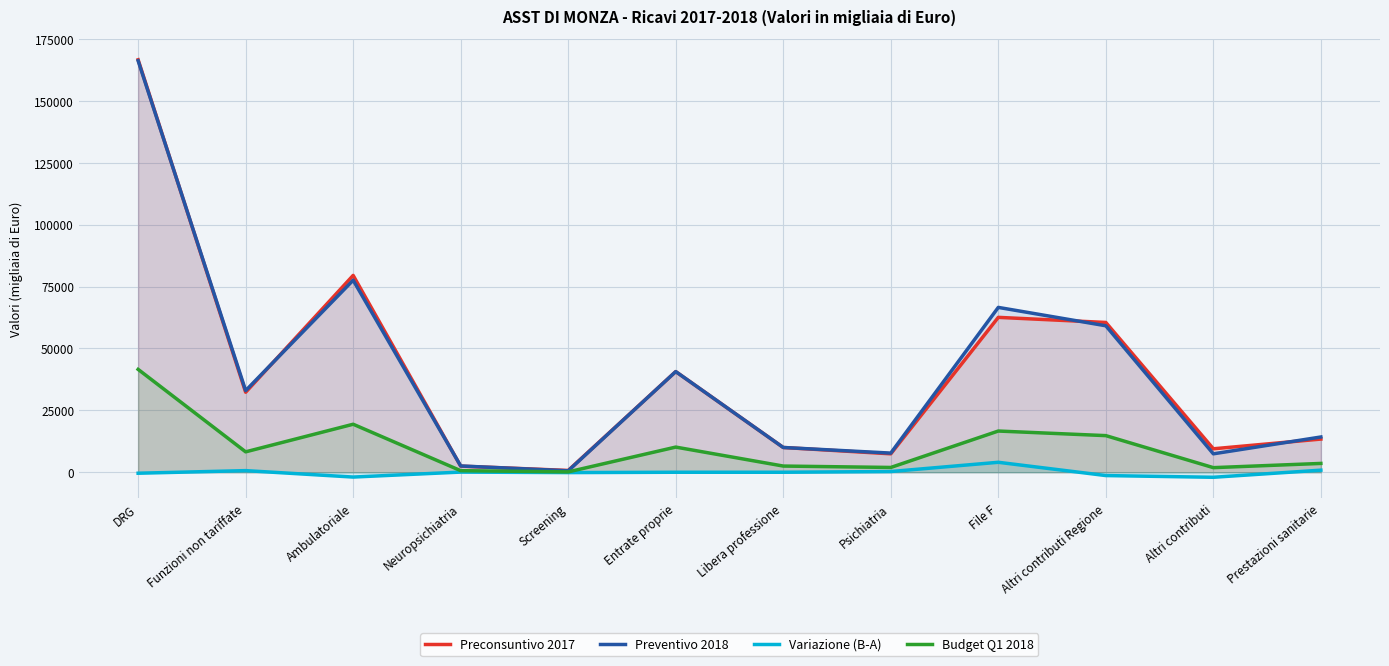

Which series changed the most between Psichiatria and Prestazioni sanitarie?

Preventivo 2018